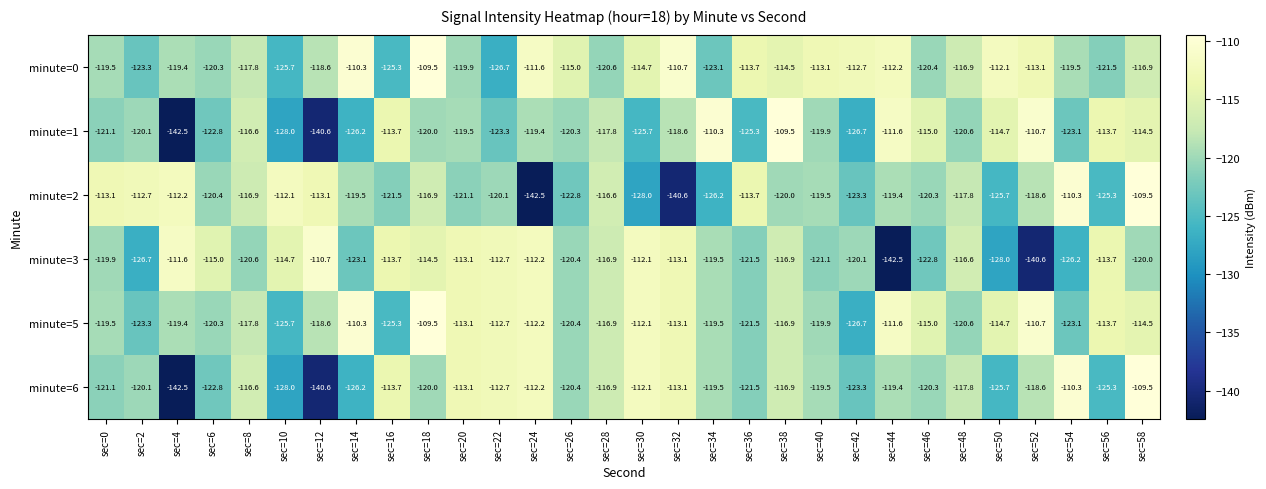

What is the sum of all minute=1 values?

-3611.8